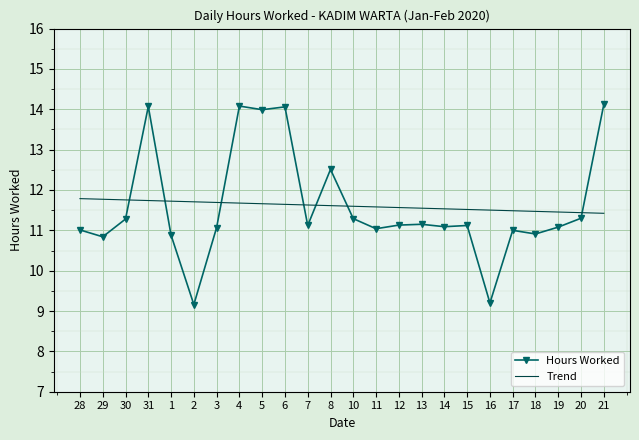

The Trend series shows 11.7 at 1. True or false?

True